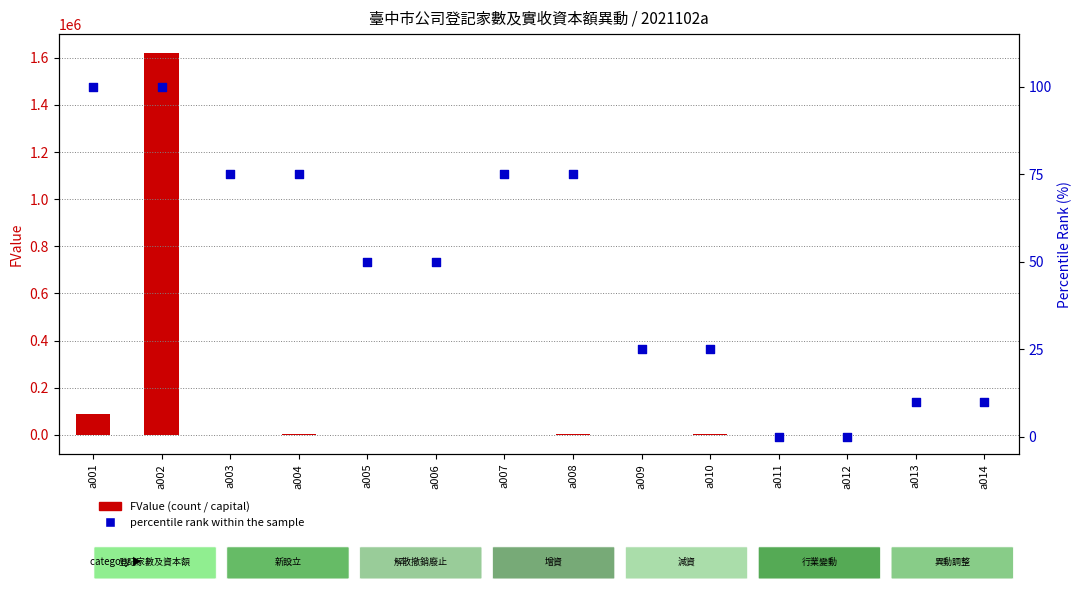

Which series has the largest total across all categories?

FValue (count/capital)